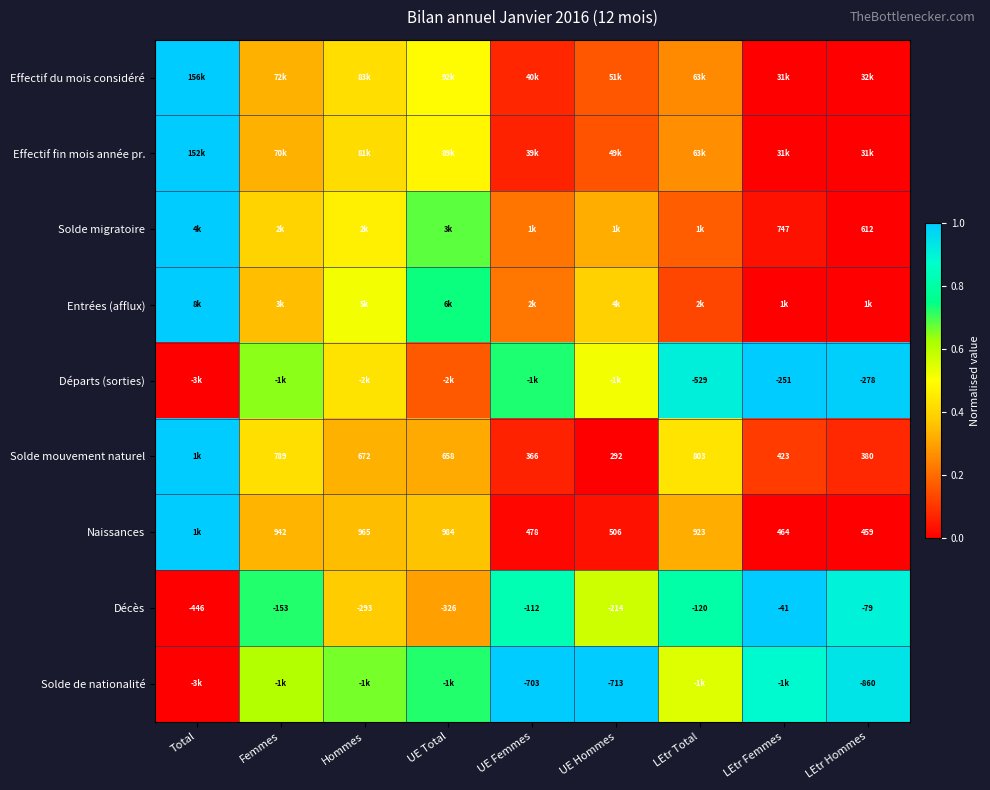

List the labels in order of Décès value, largest first.

LEtr Femmes, LEtr Hommes, UE Femmes, LEtr Total, Femmes, UE Hommes, Hommes, UE Total, Total